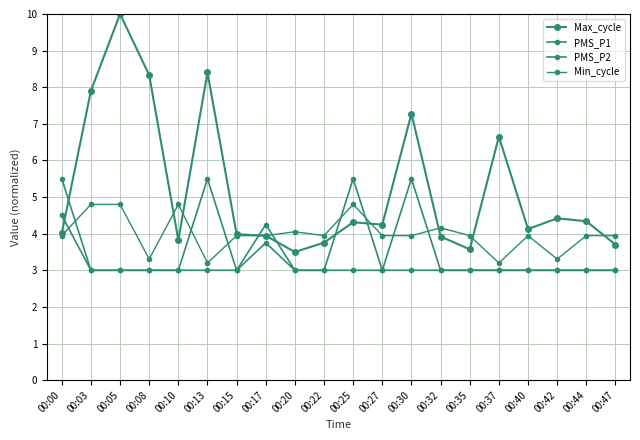

What is the value of the PMS_P1 point at the 9th from the left?

3.0